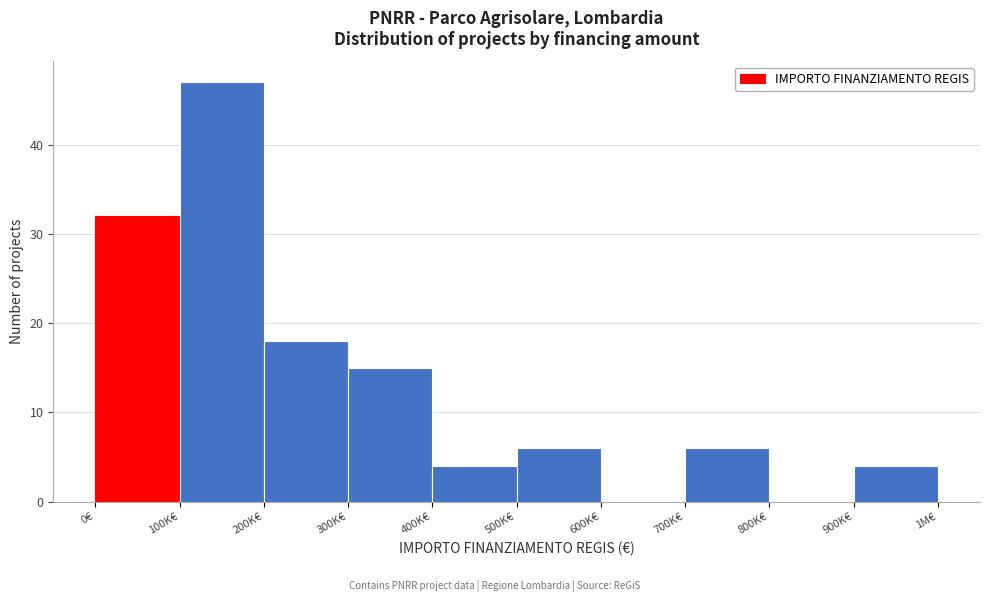

Reading right to left, list all the values displayed in this chart.

900K€=4	800K€=0	700K€=6	600K€=0	500K€=6	400K€=4	300K€=15	200K€=18	100K€=47	0€=32